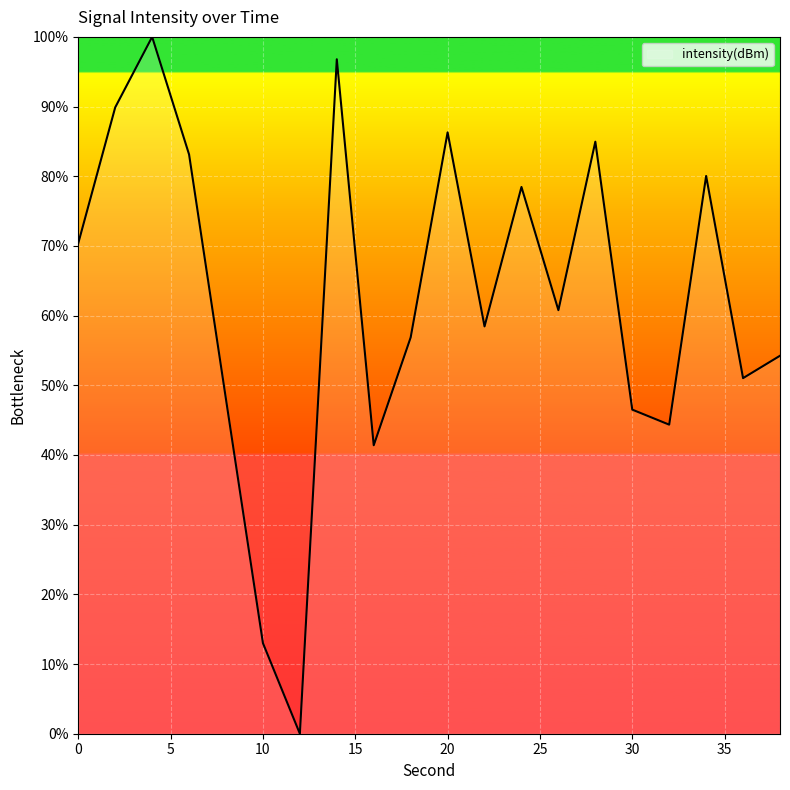

What is the greatest value displayed?

100.0